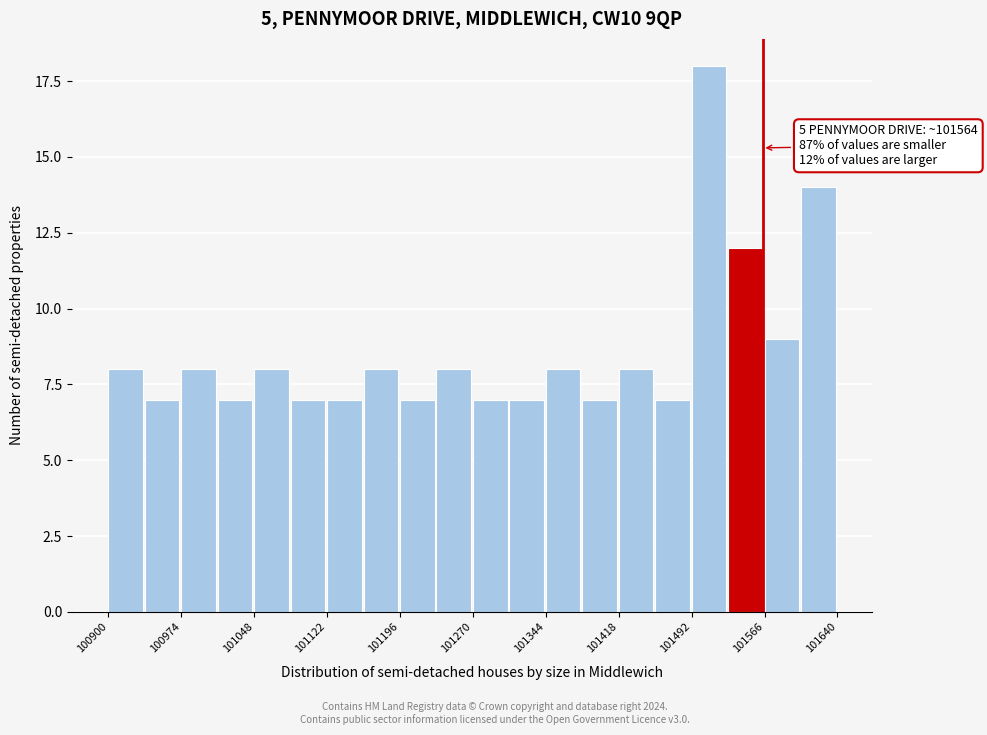

Read against the x-axis, roughly where is the centre of the tallest bar?

101510